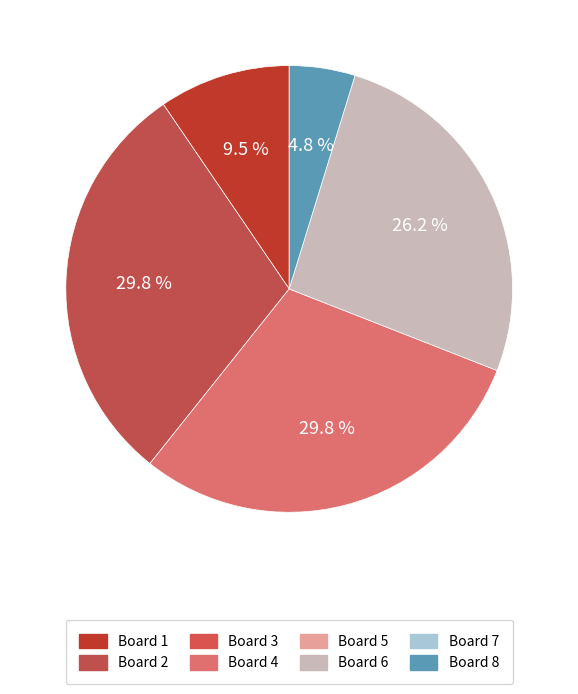

Is there a majority slice in this chart?

No